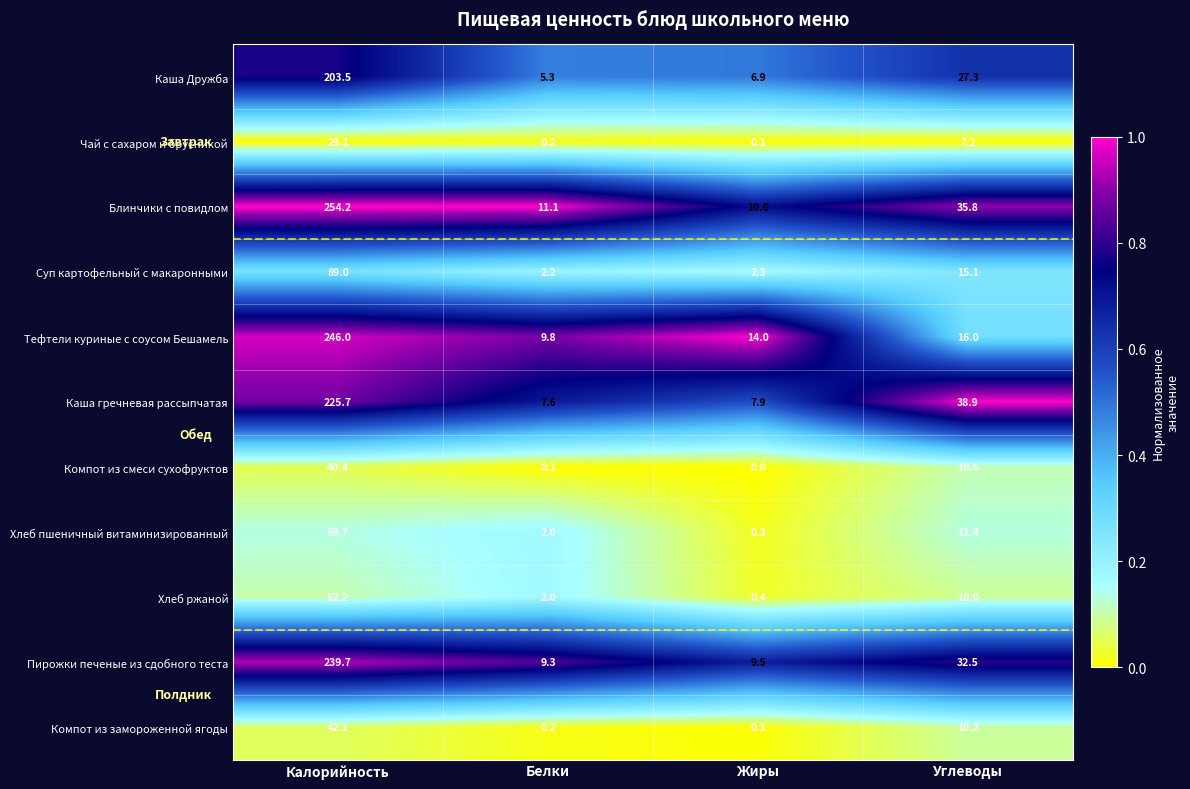

Which series changed the most between Белки and Углеводы?

Каша гречневая рассыпчатая